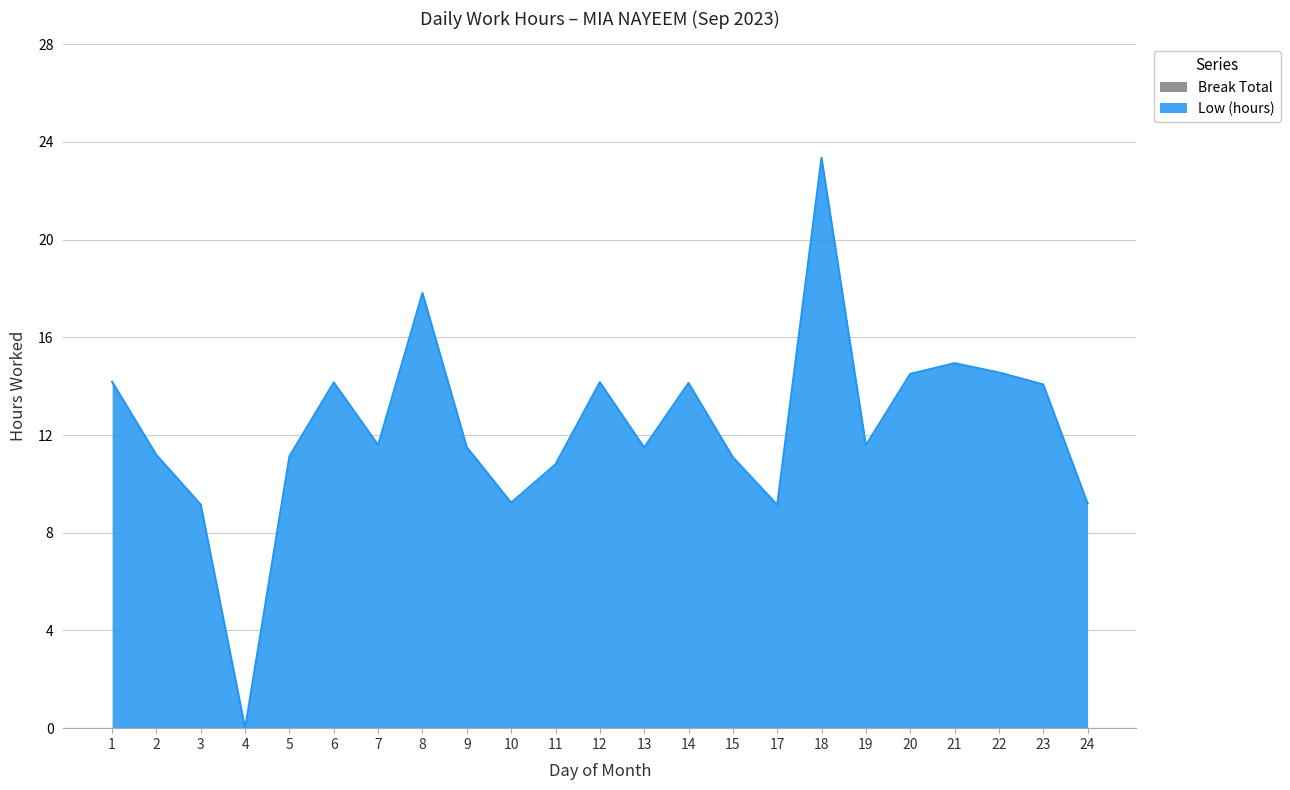

Does the chart display data point markers on the line(s)?

No